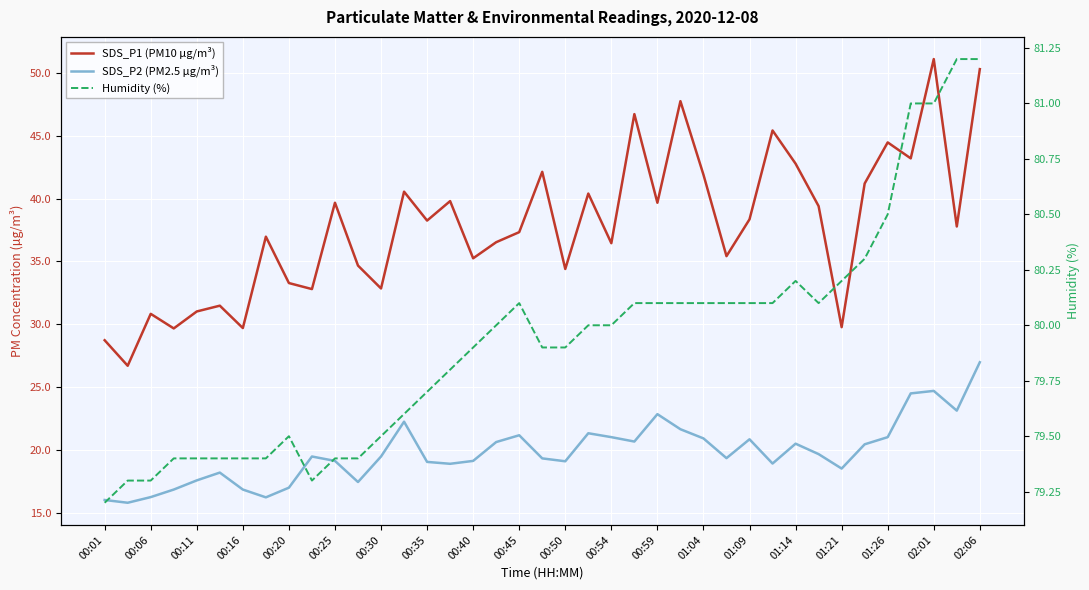

Which series has the largest total across all categories?

Humidity (%)